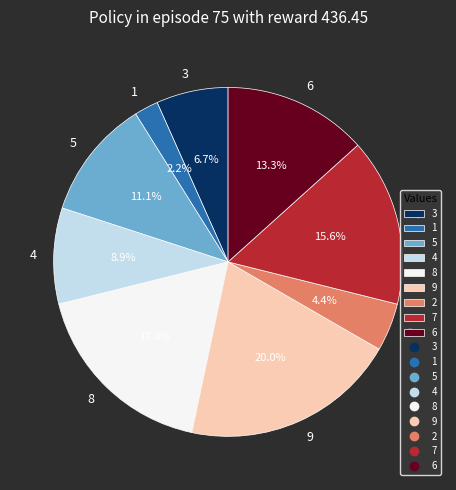

Which slice is the smallest?

1